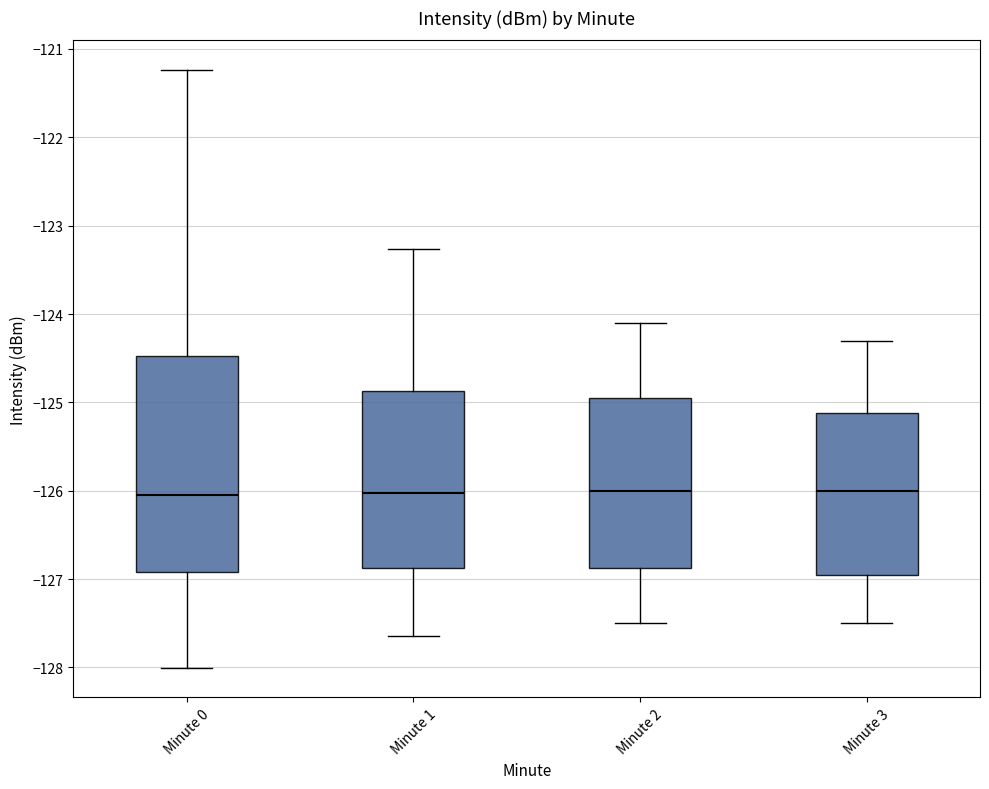

Reading left to right, transcribe this box plot: for each box, give where its median line is, the range the box spans, and where its two whiskers end, as read against the y-axis. The values are not printed on the chart, so give them approximately, as read against the axis.

Minute 0: median -126.1, box -126.9 to -124.5, whiskers -128.0 to -121.2
Minute 1: median -126.0, box -126.9 to -124.9, whiskers -127.6 to -123.3
Minute 2: median -126.0, box -126.9 to -124.9, whiskers -127.5 to -124.1
Minute 3: median -126.0, box -126.9 to -125.1, whiskers -127.5 to -124.3